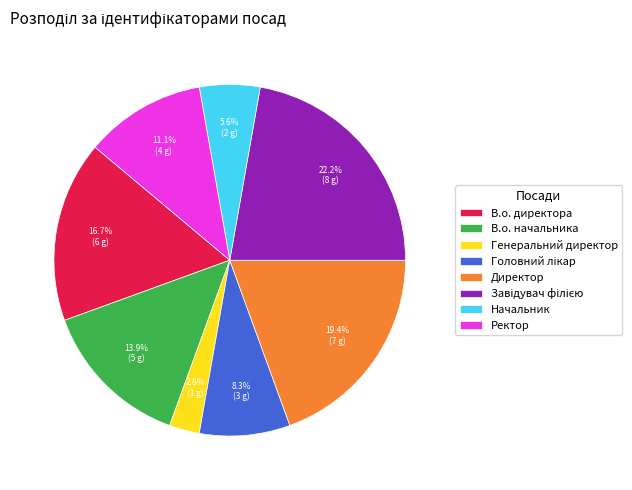

Does В.о. начальника represent more than half of the total?

No